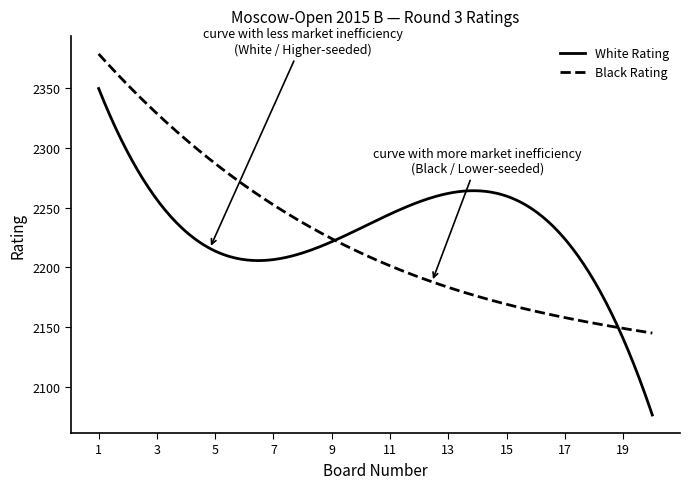

Which series has the largest range (max minus min)?

White Rating